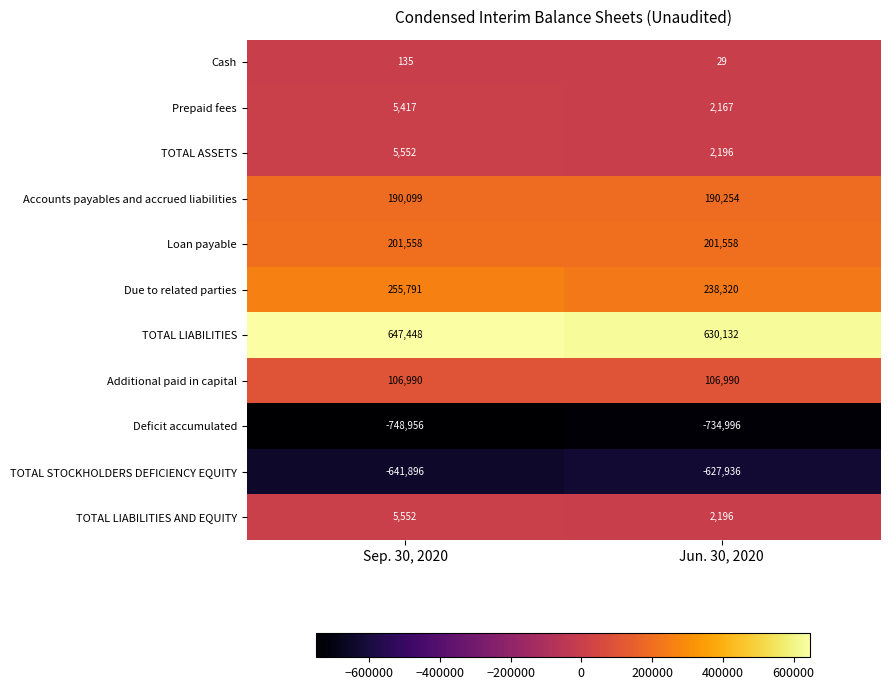

What is the average value of the TOTAL ASSETS series?

3874